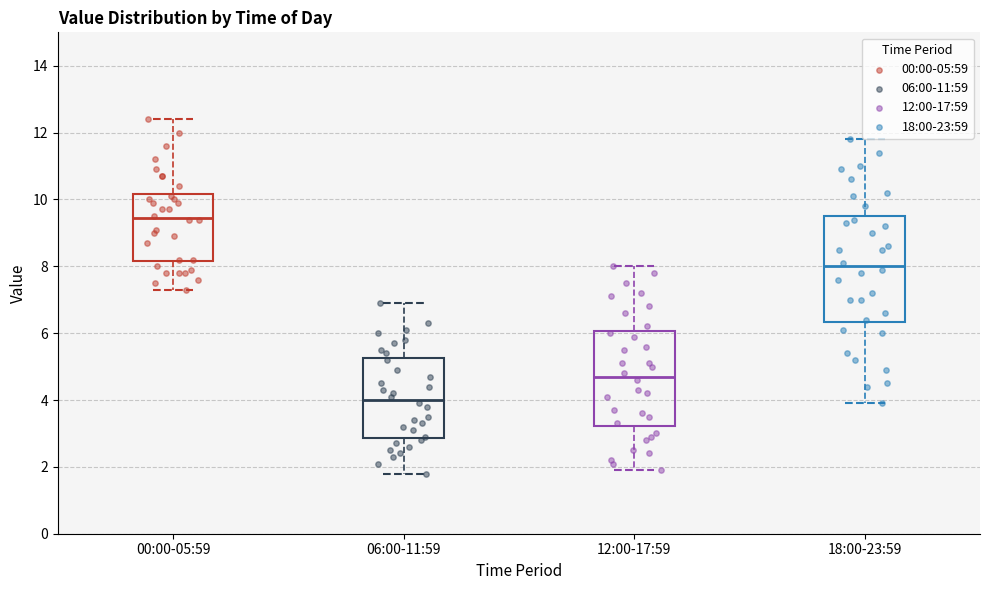

Reading left to right, read every box against the y-axis: the position of its median line, the range the box covers, and the ends of its whiskers. The values are not printed on the chart, so give them approximately, as read against the axis.

00:00-05:59: median 9.4, box 8.2 to 10.2, whiskers 7.4 to 12.4
06:00-11:59: median 4.0, box 2.8 to 5.2, whiskers 1.8 to 7.0
12:00-17:59: median 4.8, box 3.2 to 6.0, whiskers 2.0 to 8.0
18:00-23:59: median 8.0, box 6.4 to 9.6, whiskers 4.0 to 11.8